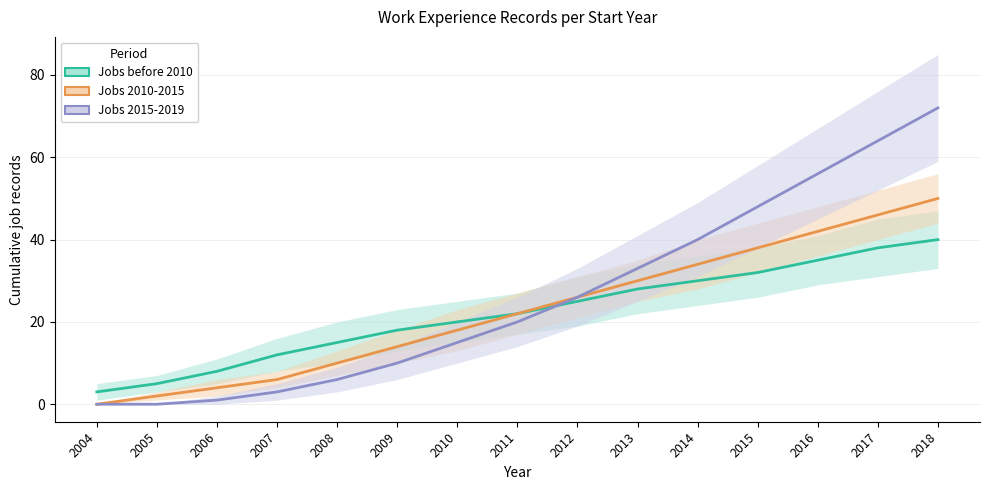

What is the average value of the Jobs before 2010 series?

22